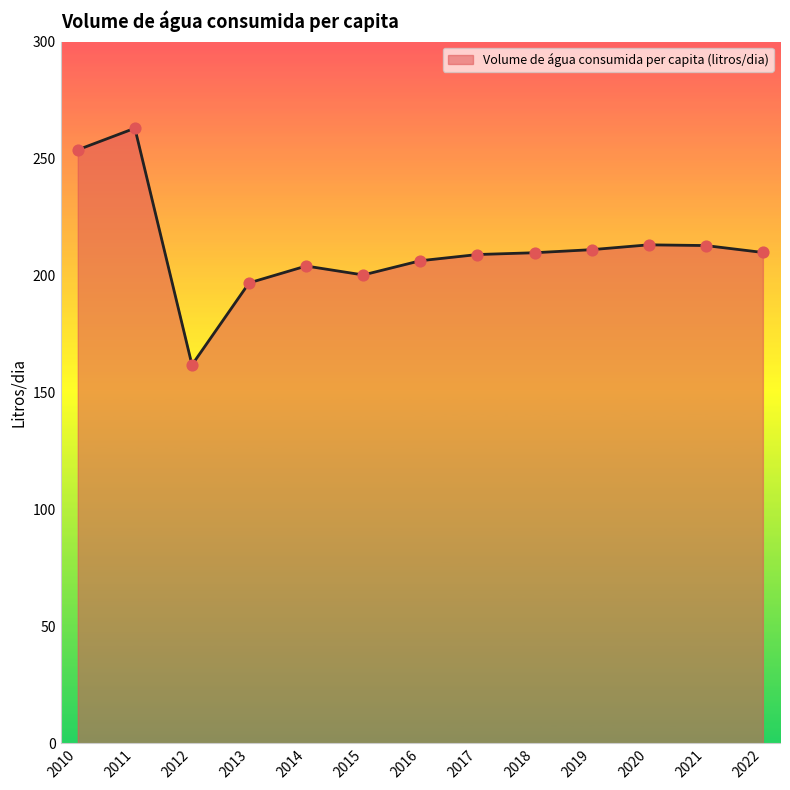

Which has a higher value, 2012 or 2021?

2021